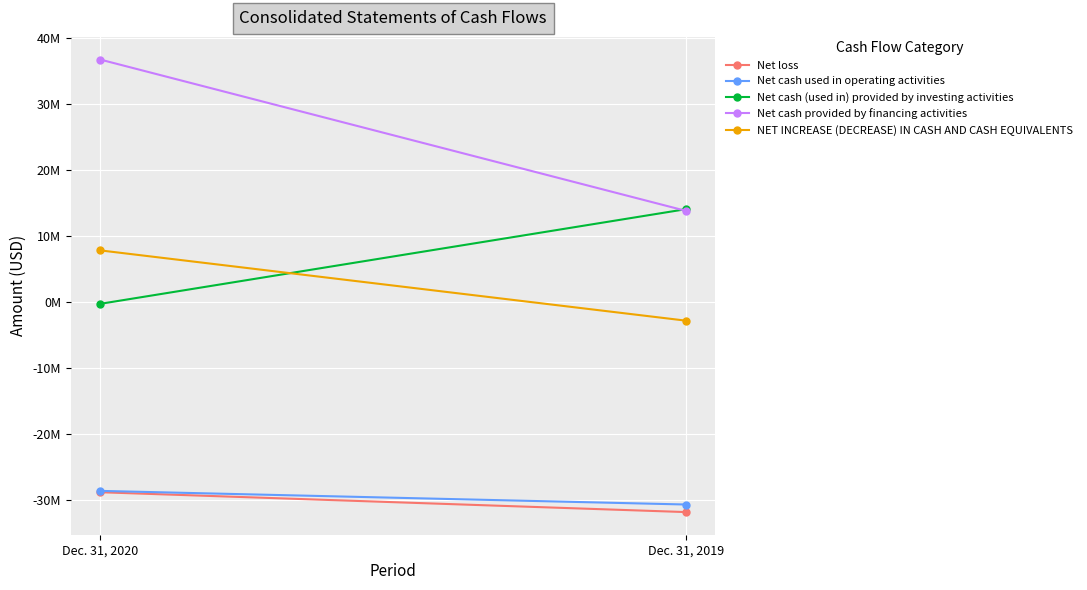

The value of NET INCREASE (DECREASE) IN CASH AND CASH EQUIVALENTS at Dec. 31, 2020 is 12872374. True or false?

False